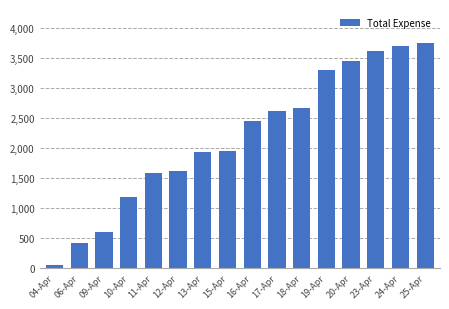

Which label corresponds to the smallest value in the chart?

04-Apr